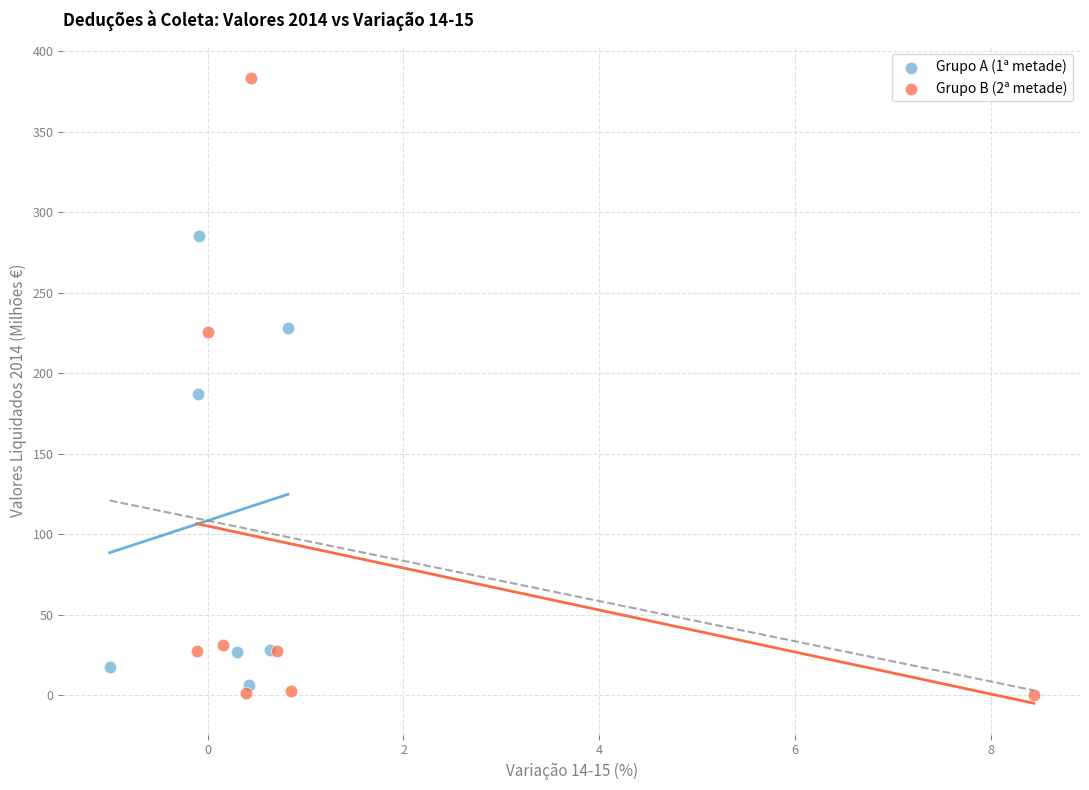

Which series has the widest spread of Y values?

Grupo B (2ª metade)